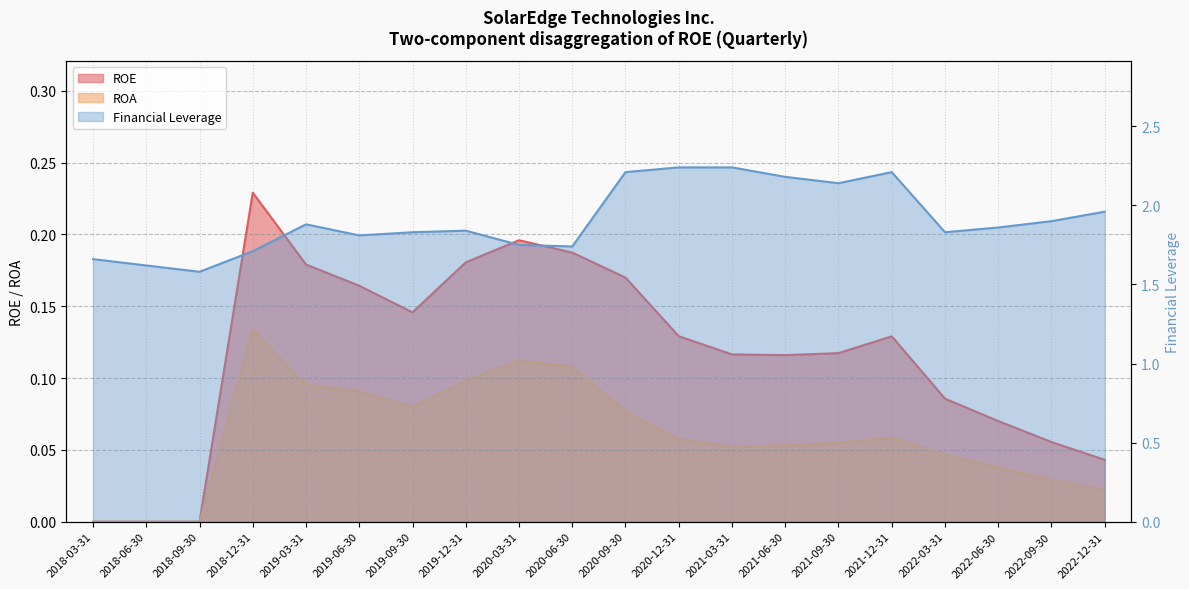

What is the difference between the ROE values at 2021-03-31 and 2020-03-31?

0.1